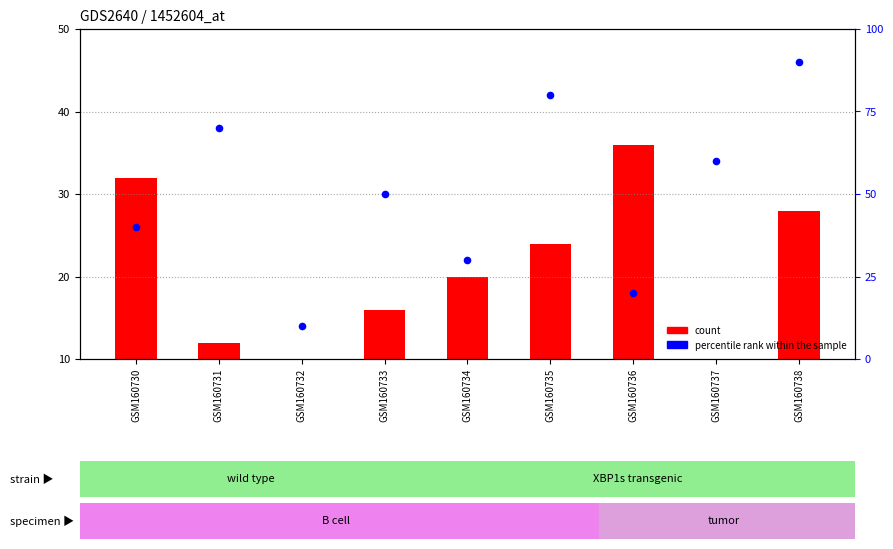

Is the value of col_5 at GSM160734 greater than the value of col_2 at GSM160734?

Yes